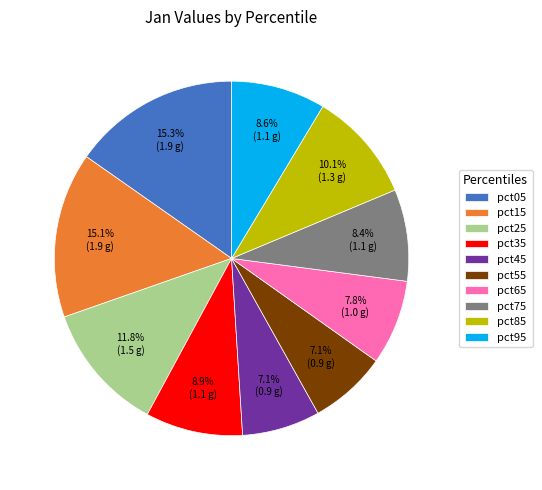

Is it true that pct95 is 1% of the pie?

False